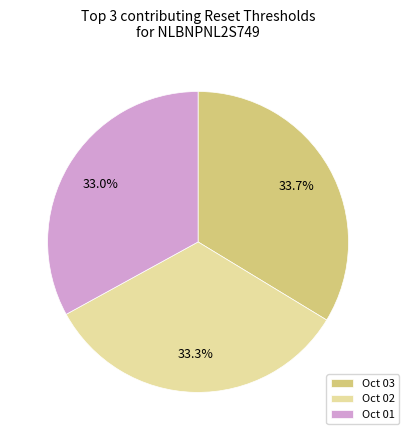

Approximately how many times larger is the value at Oct 01 compared to Oct 03?

1.0